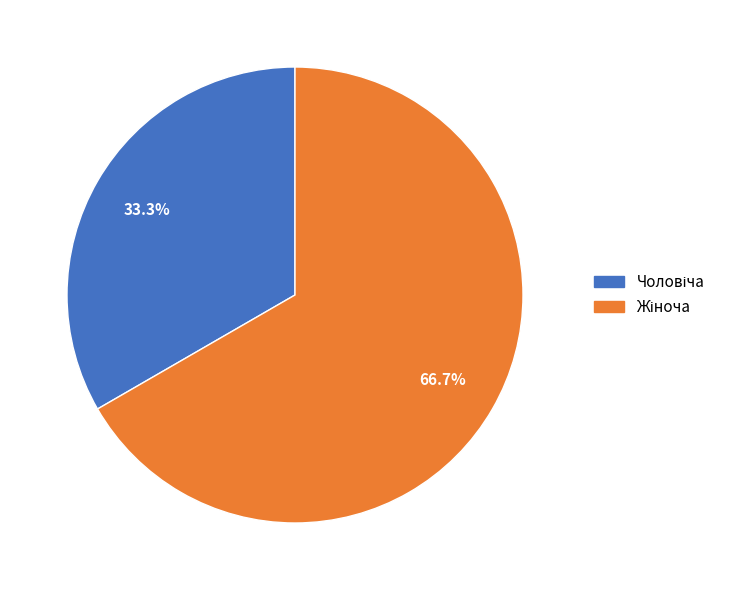

Which slice is the smallest?

Чоловіча